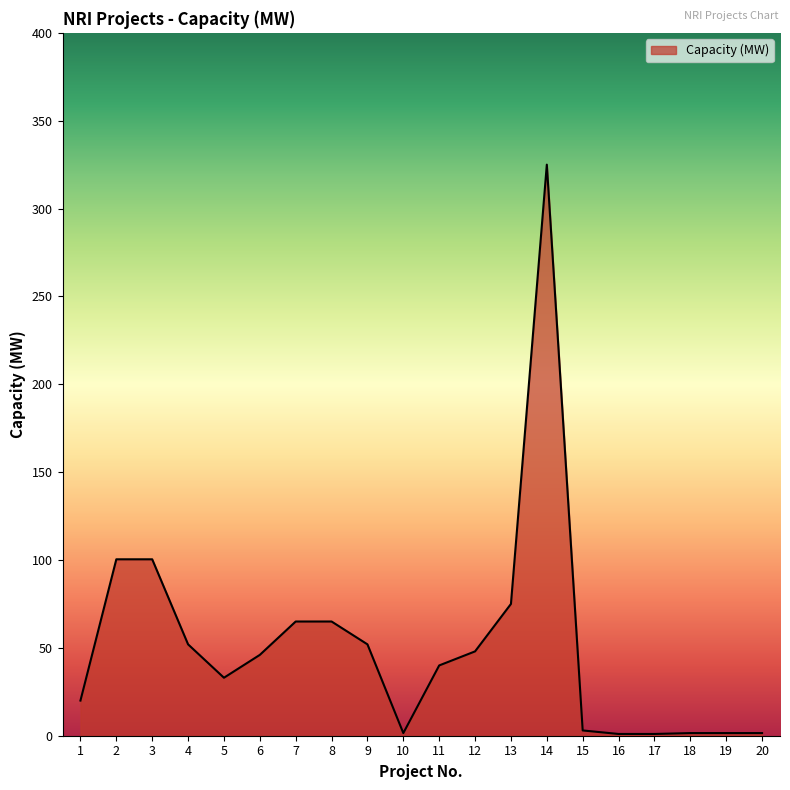

True or false: there are more than 0 points higher than both neighbors.

True